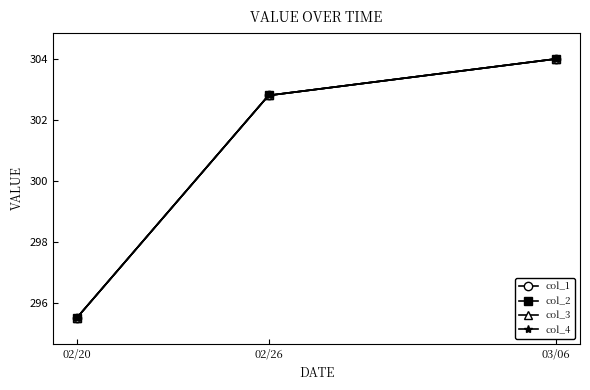

At which category does the chart reach its peak across all series?

03/06